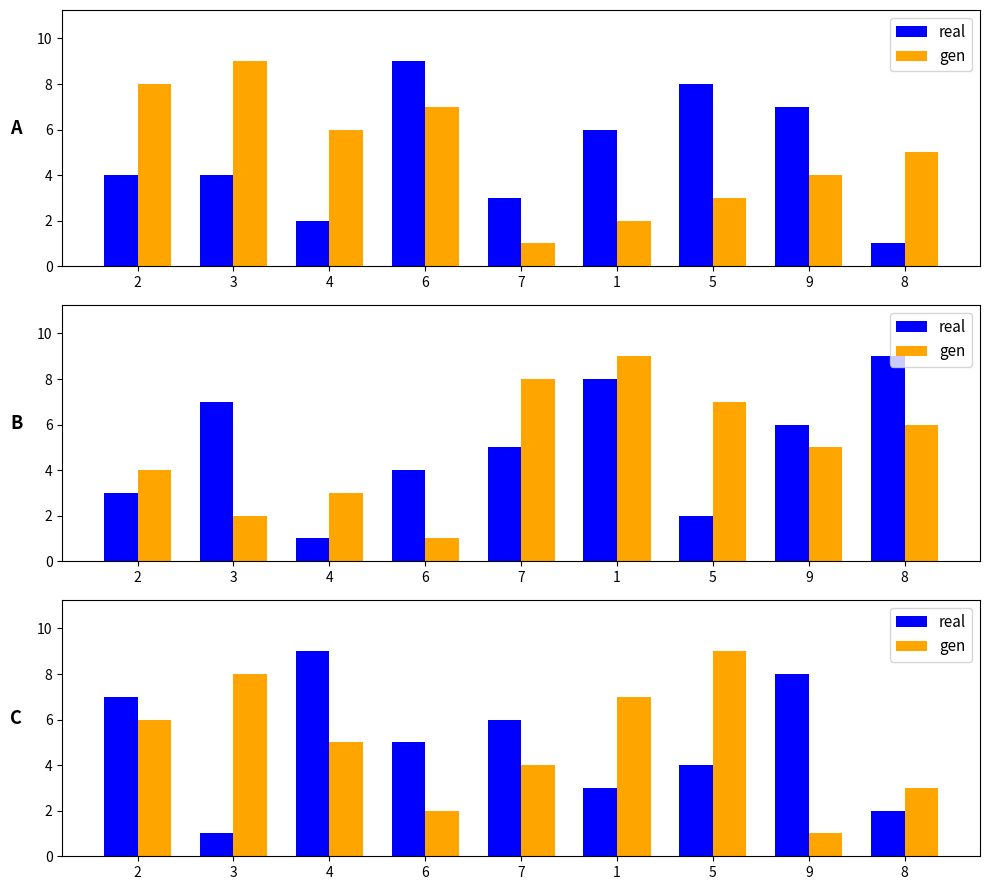

What is the label of the 7th bar from the right?

4